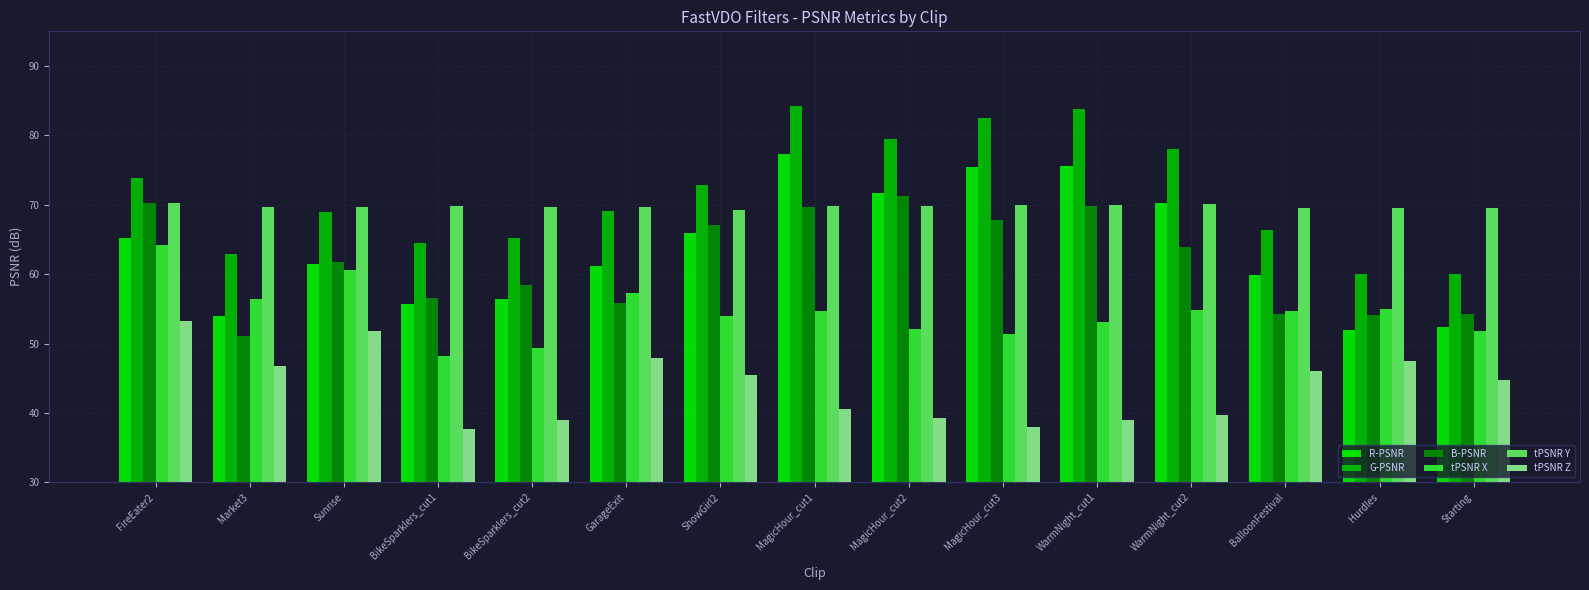

What is the maximum value shown in the chart?

84.2